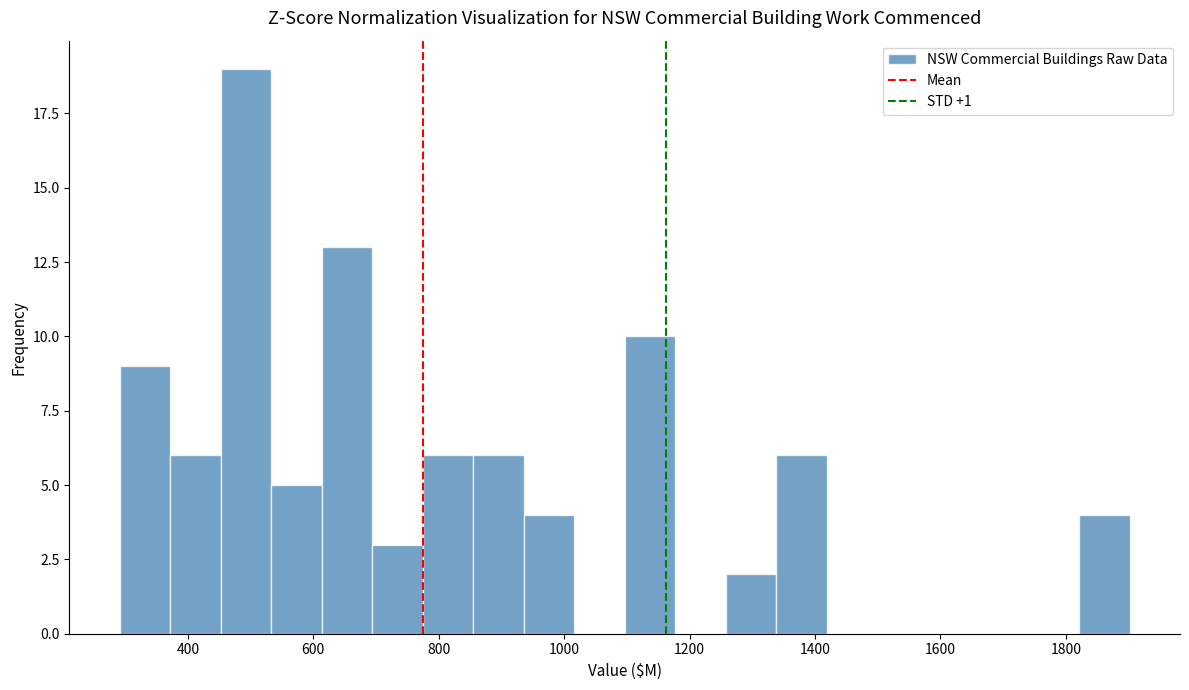

Reading left to right, transcribe this chart: for each bar, give the range it covers on the x-axis and its height. Neither the bar edges nor the heights are printed on the chart, so give them approximately, as read against the axes.

300 to 380: 9
380 to 460: 6
460 to 540: 19
540 to 620: 5
620 to 700: 13
700 to 780: 3
780 to 860: 6
860 to 940: 6
940 to 1020: 4
1020 to 1100: 0
1100 to 1180: 10
1180 to 1260: 0
1260 to 1340: 2
1340 to 1420: 6
1420 to 1500: 0
1500 to 1580: 0
1580 to 1660: 0
1660 to 1740: 0
1740 to 1820: 0
1820 to 1900: 4